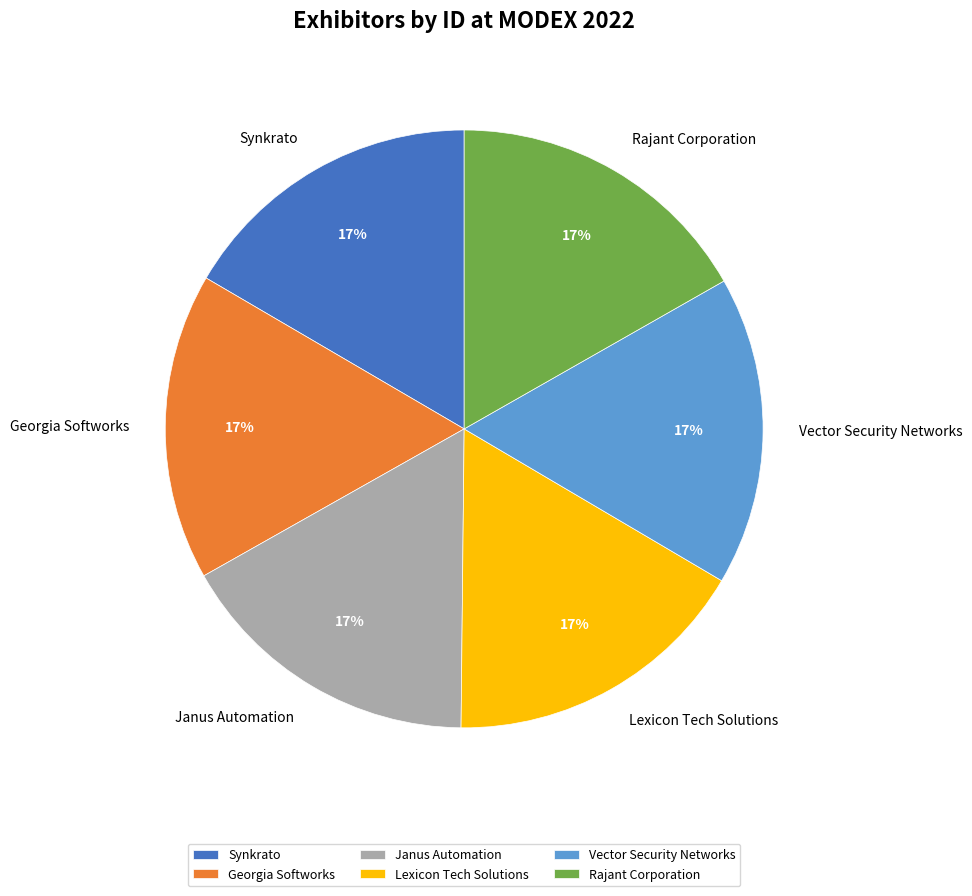

Approximately how many times larger is the value at Synkrato compared to Lexicon Tech Solutions?

1.0